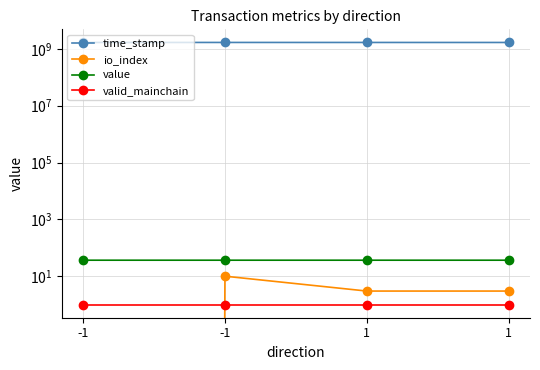

List the labels in order of value value, smallest first.

-1, 1, -1, 1